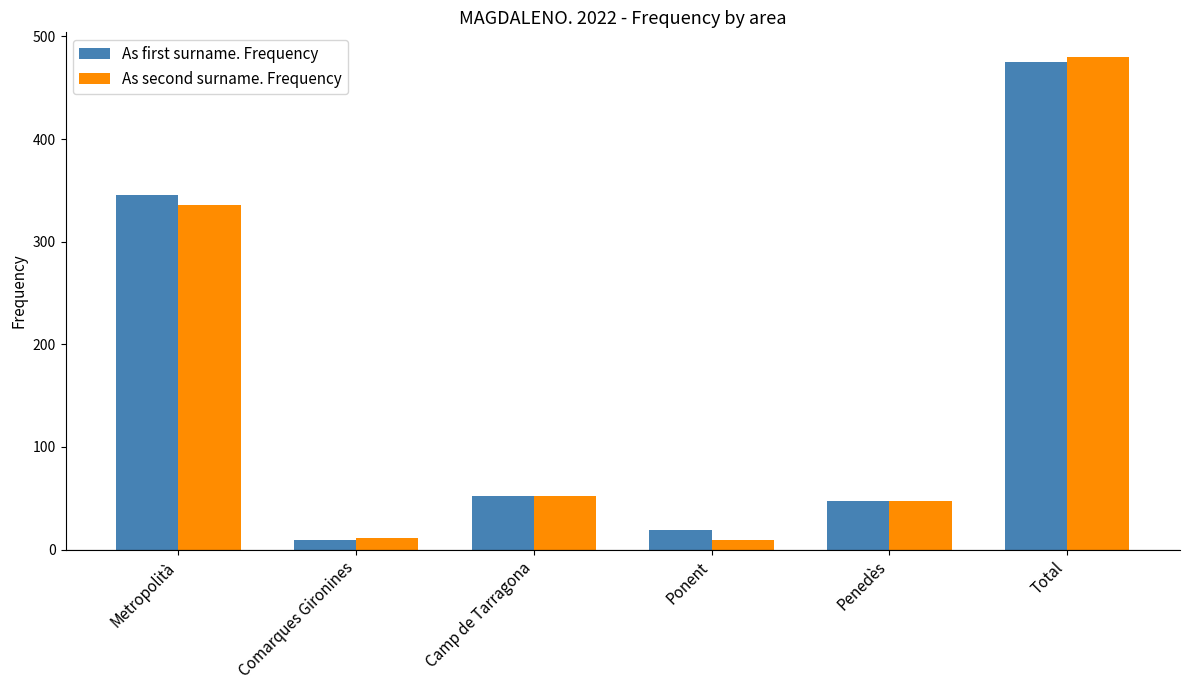

Is the value of As first surname. Frequency at Comarques Gironines greater than the value of As second surname. Frequency at Total?

No